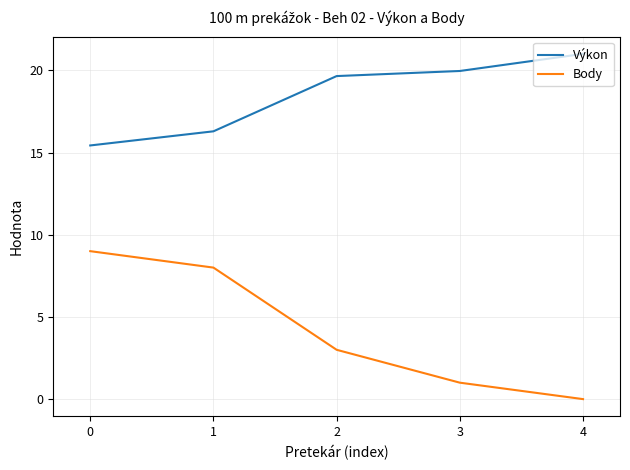

What is the difference between the Výkon values at 4 and 3?

1.0